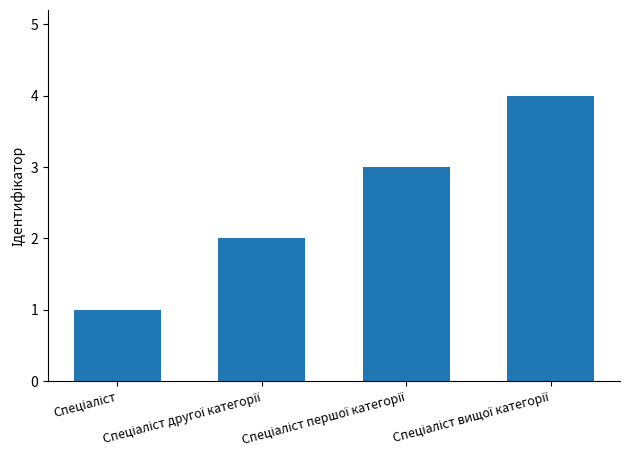

What is the difference between the maximum and minimum values?

3